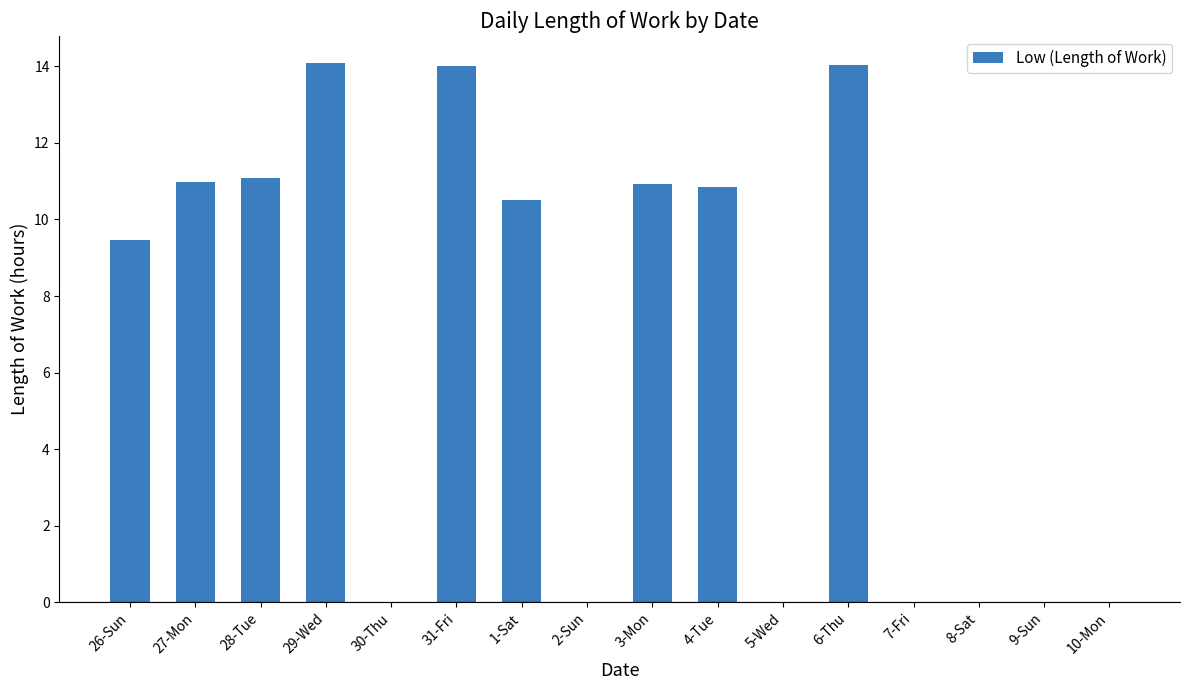

Between 3-Mon and 26-Sun, which is larger?

3-Mon